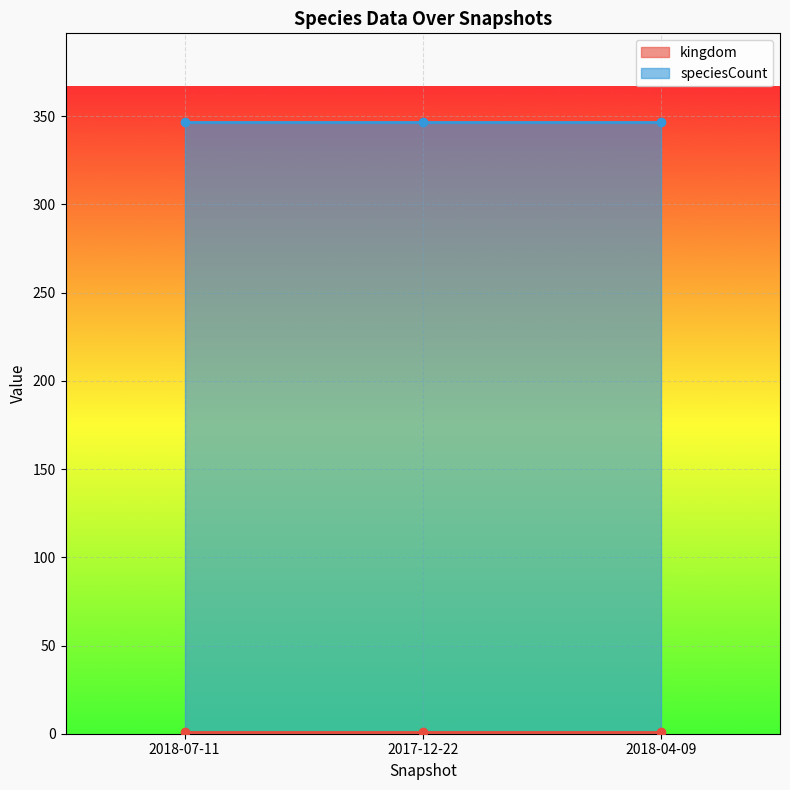

What is the total value across all series at 2018-07-11?

348